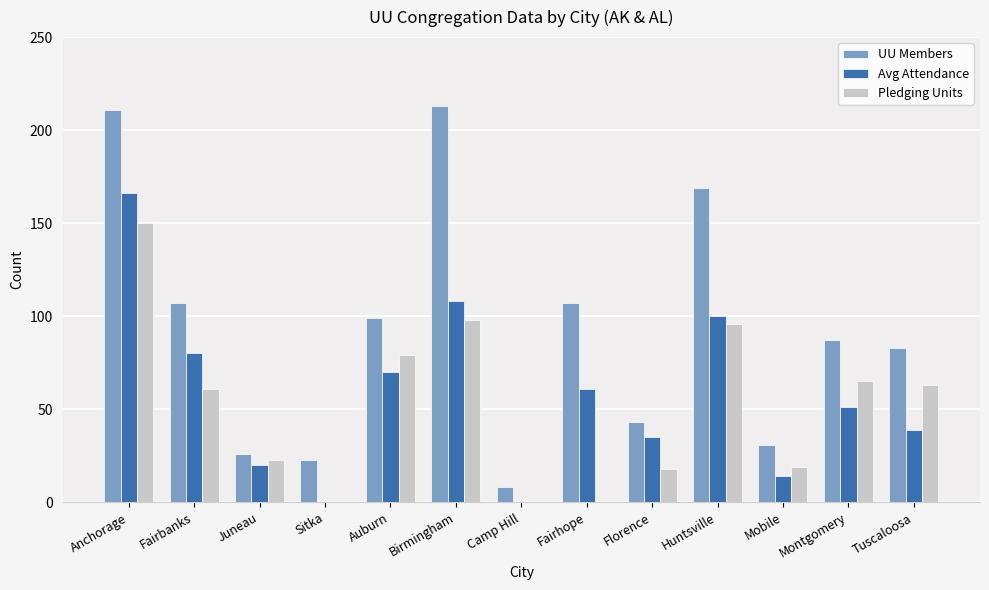

True or false: UU Members has a value of 211 at Anchorage.

True